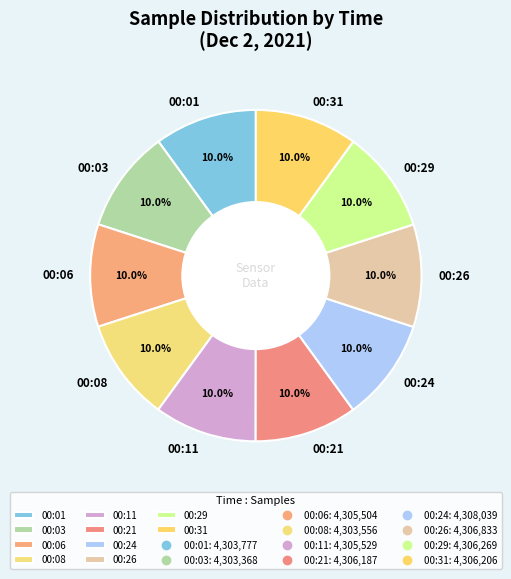

How many slices are in this pie chart?

10